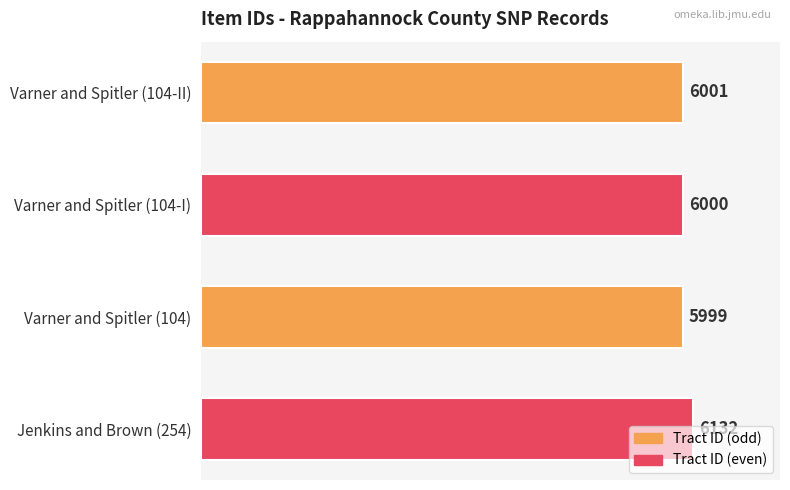

What is the smallest value displayed?

5999